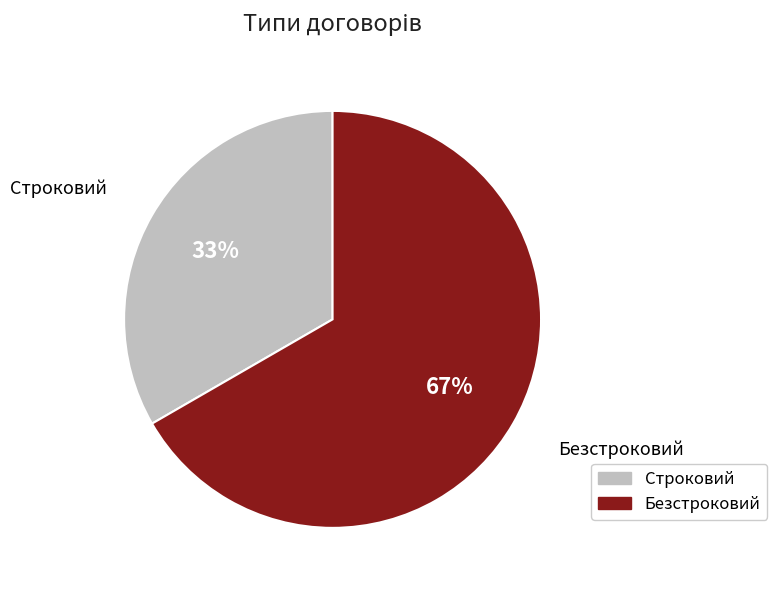

Which category has the smallest portion of the pie?

Строковий